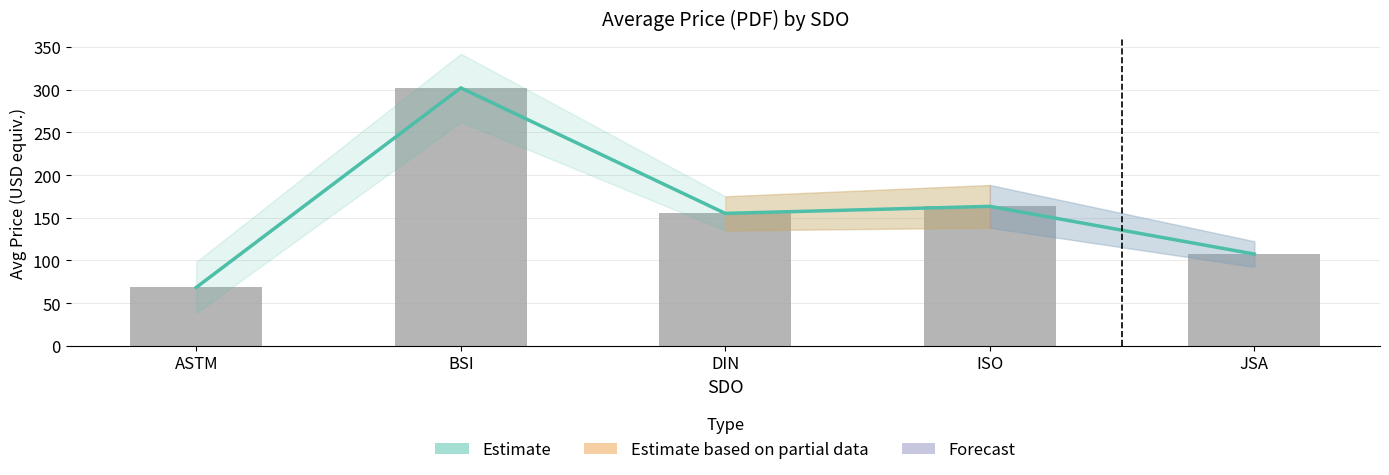

What is the sum of all Estimate values?

796.7